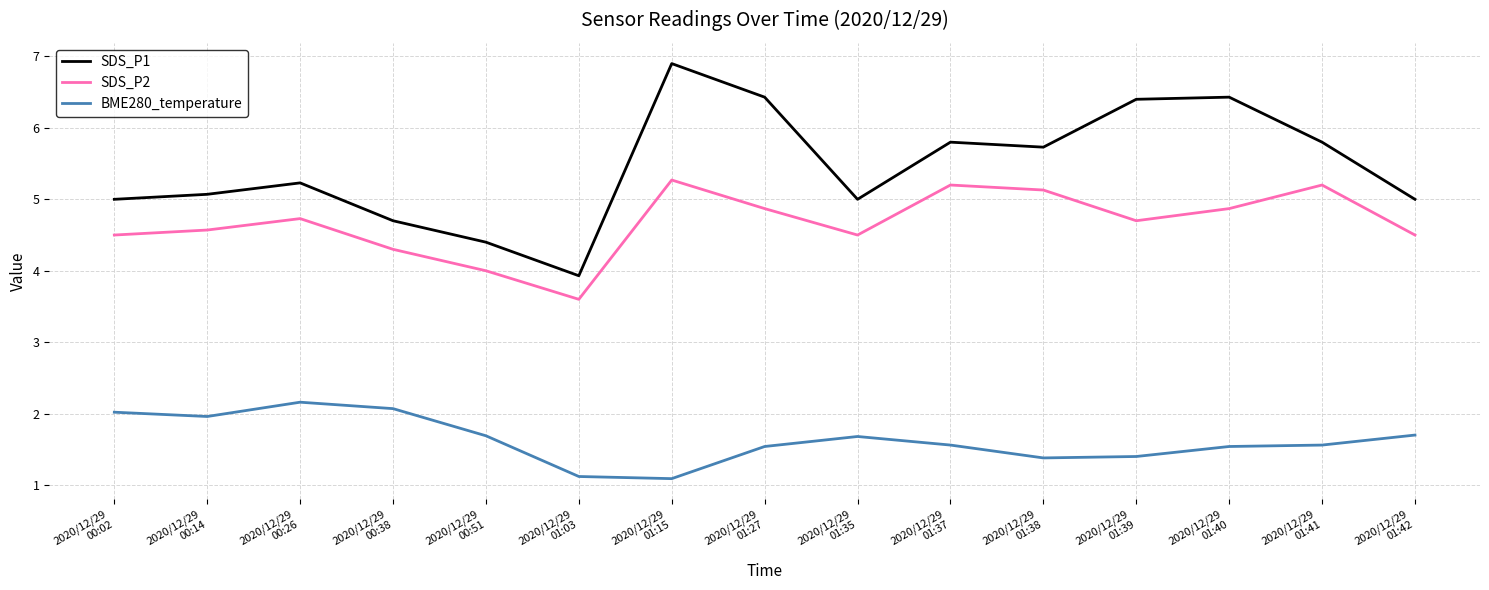

True or false: BME280_temperature and SDS_P2 cross at least once.

False